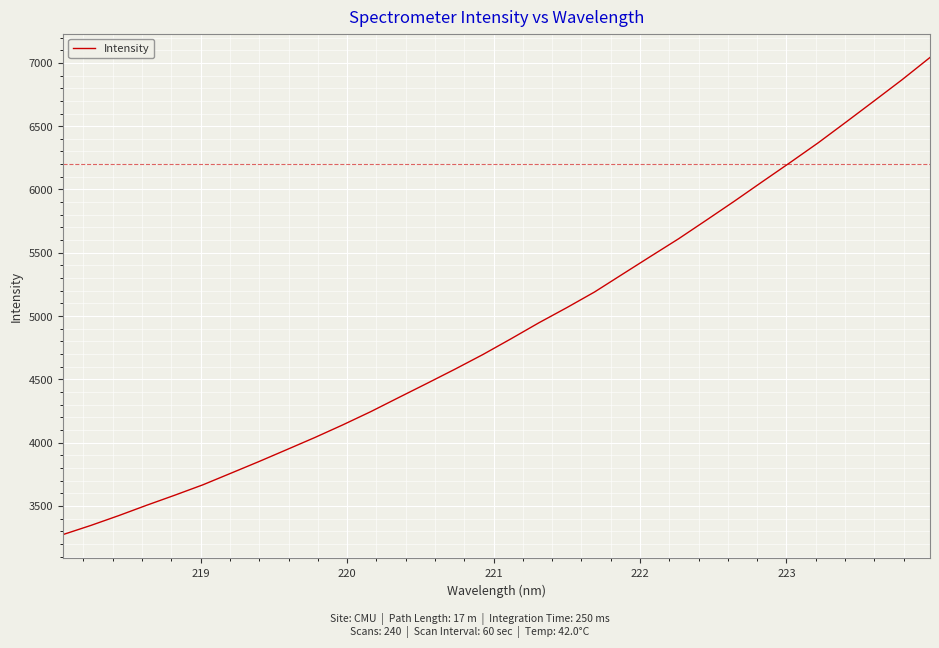

What is the greatest value displayed?

7042.7